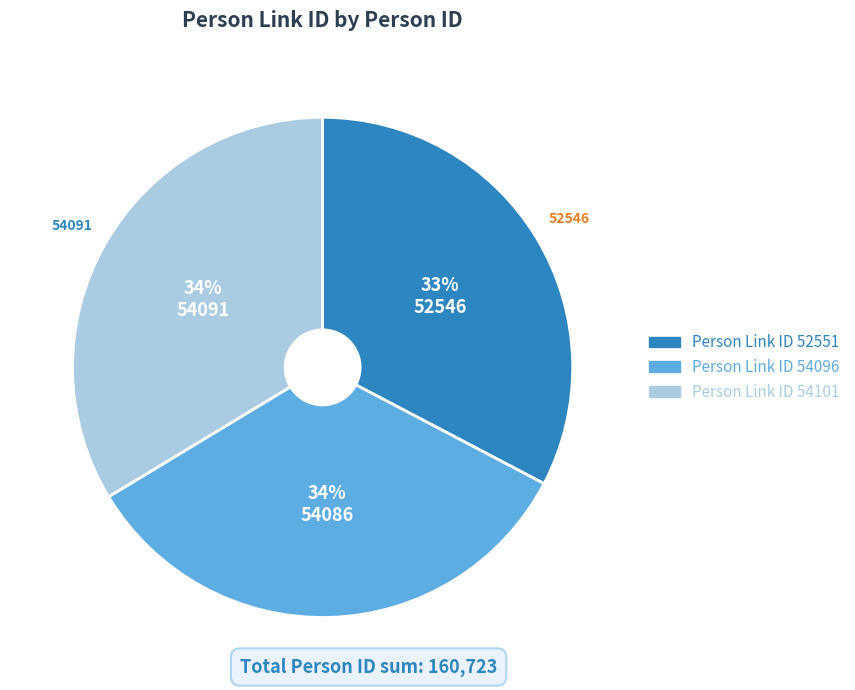

Does any single category account for the majority?

No